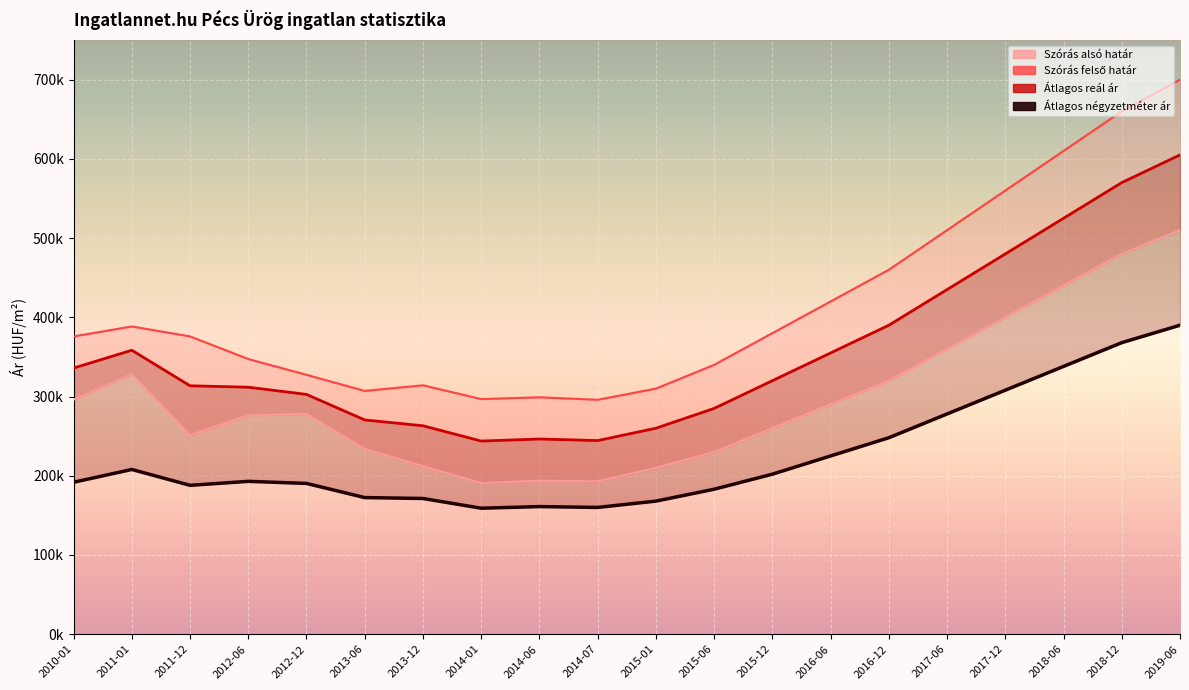

Is the value of Átlagos négyzetméter ár at 2013-06 greater than the value of Átlagos reál ár at 2013-12?

No